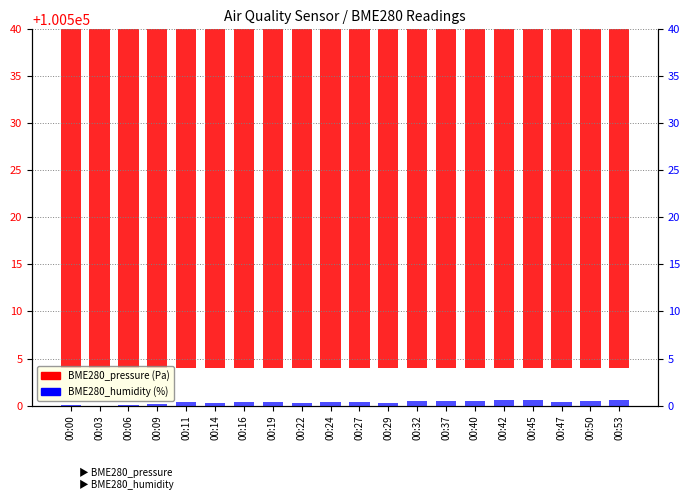

What is the greatest value displayed?

100535.3